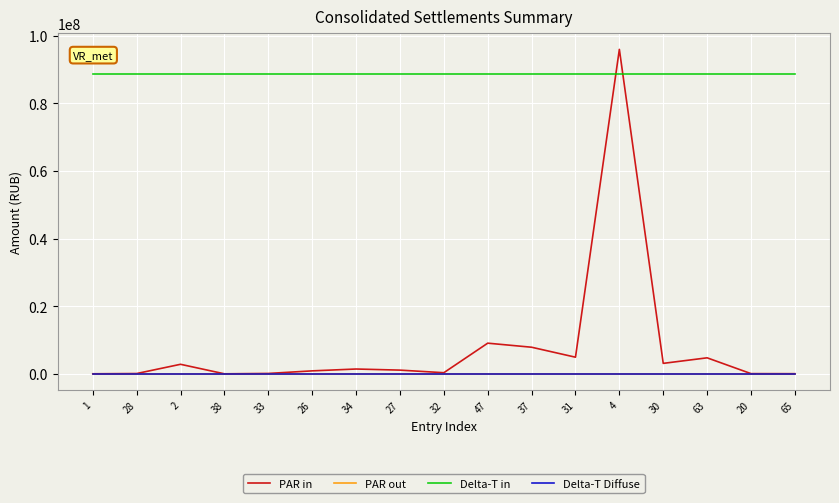

At which category is the sum across all series the highest?

4